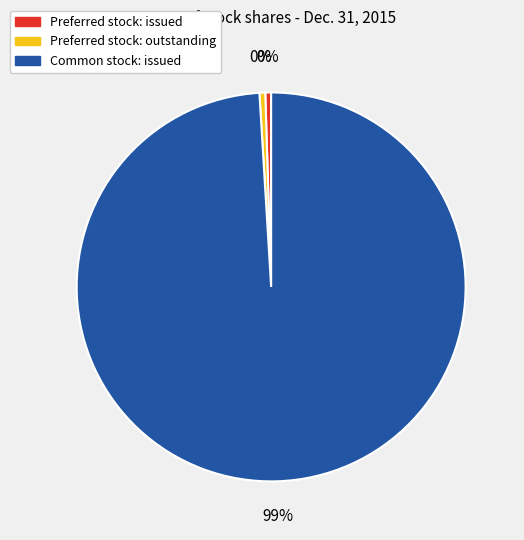

Which slice represents more than half of the pie?

Common stock: issued